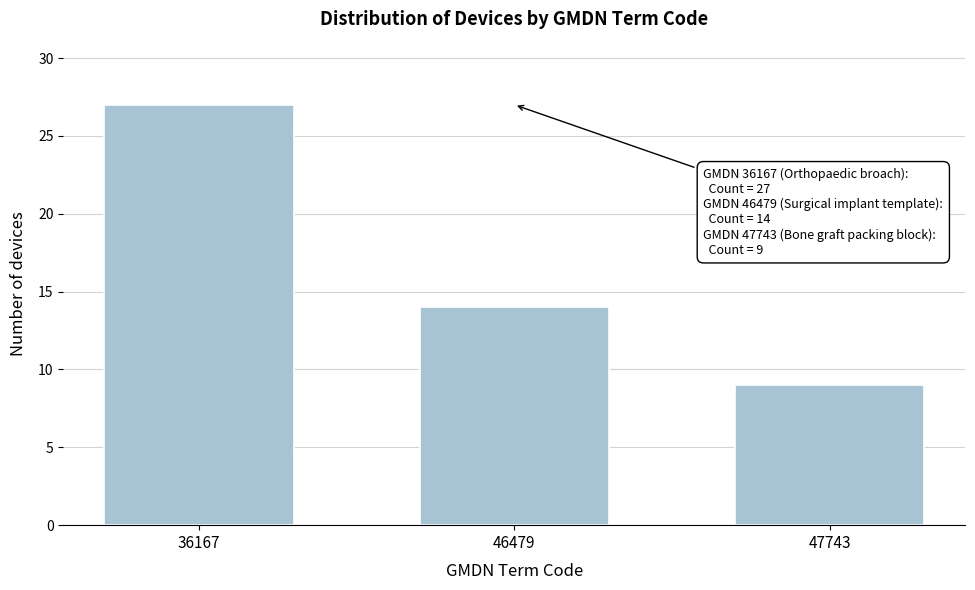

Reading left to right, transcribe all the data shown in this chart.

36167=27	46479=14	47743=9